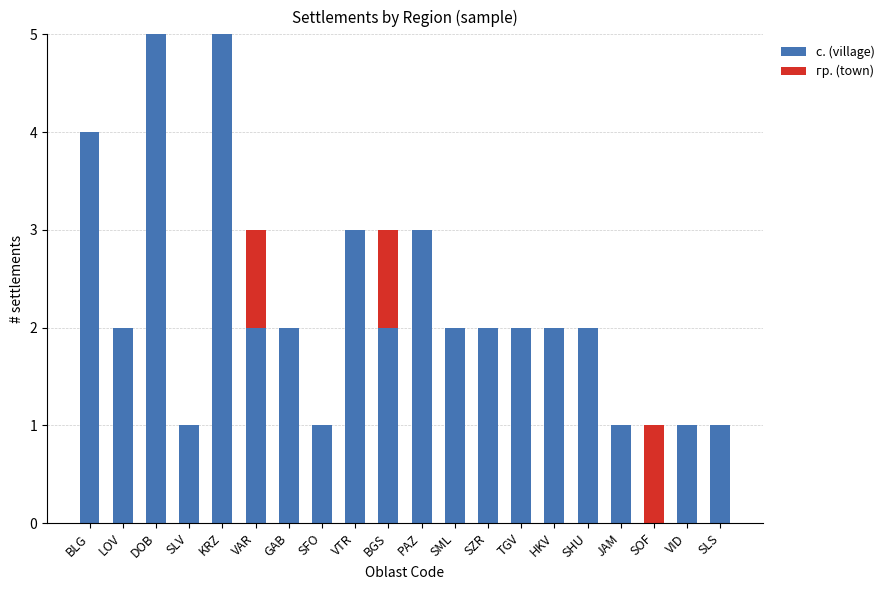

What is the total value across all series at DOB?

5